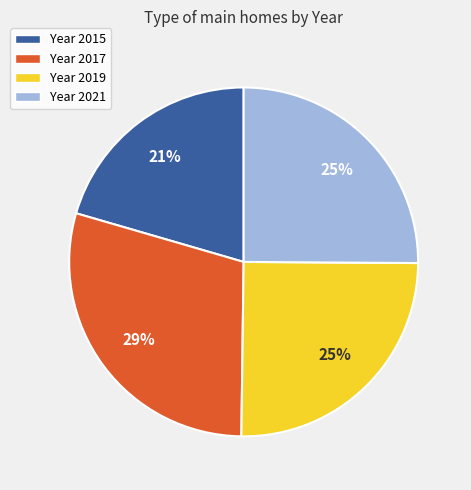

Does any single category account for the majority?

No